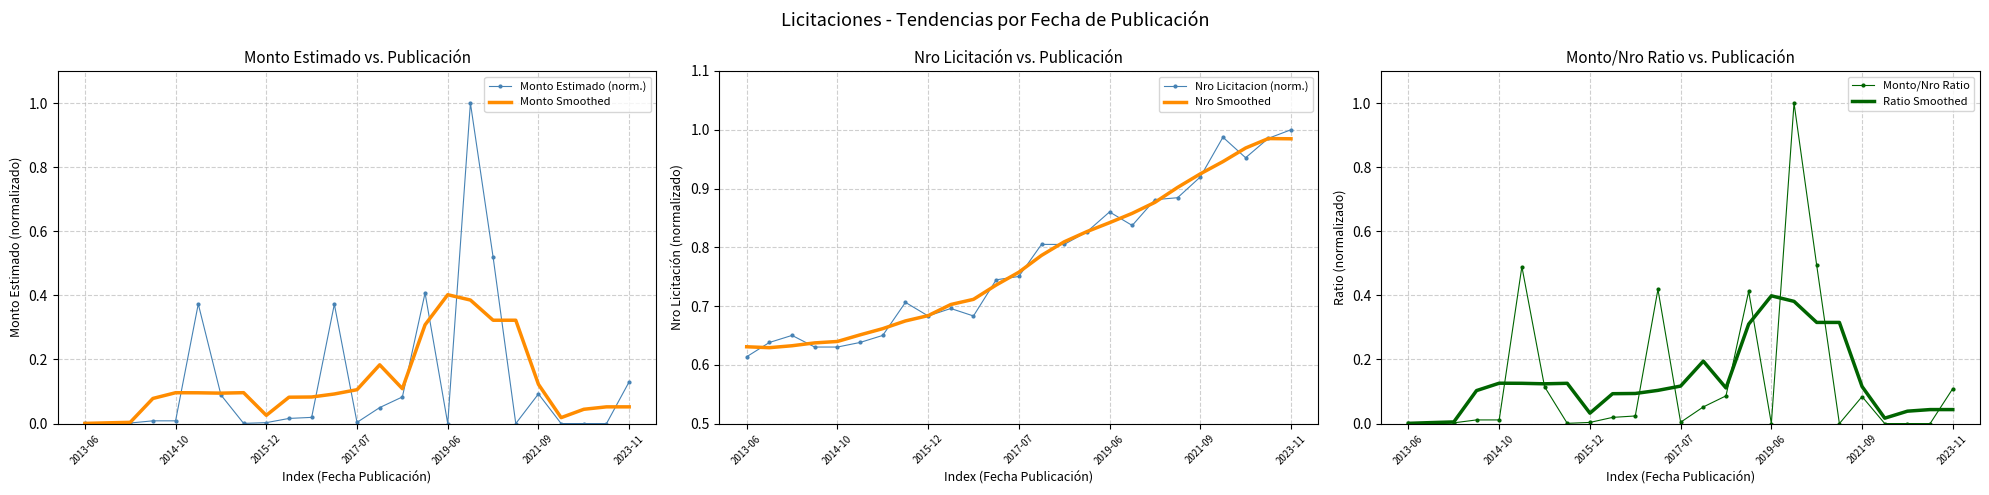

Where is Nro Licitacion (norm.) nearest to the value 0?

2013-06